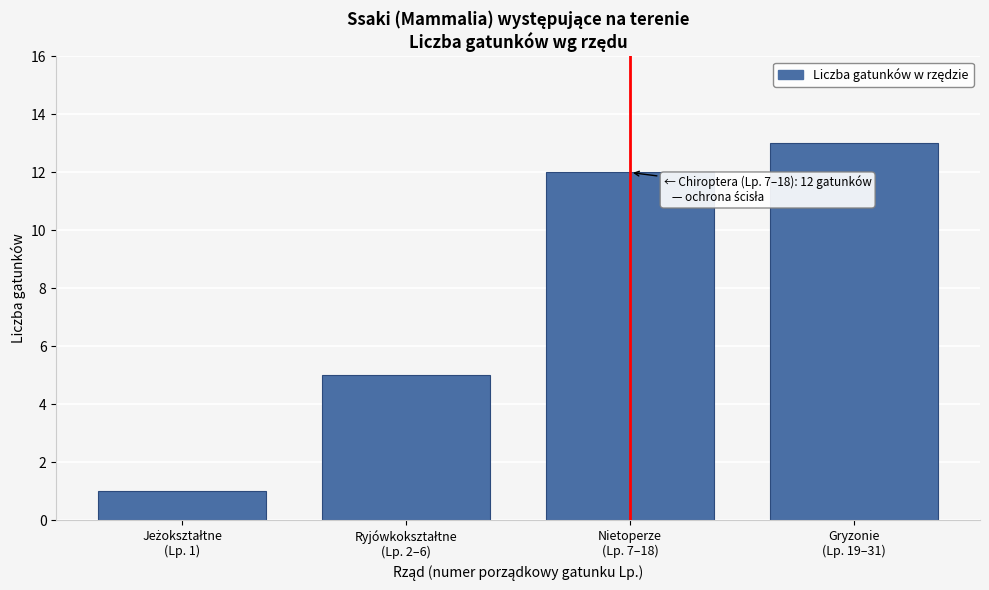

Reading left to right, transcribe all the data shown in this chart.

1	5	12	13